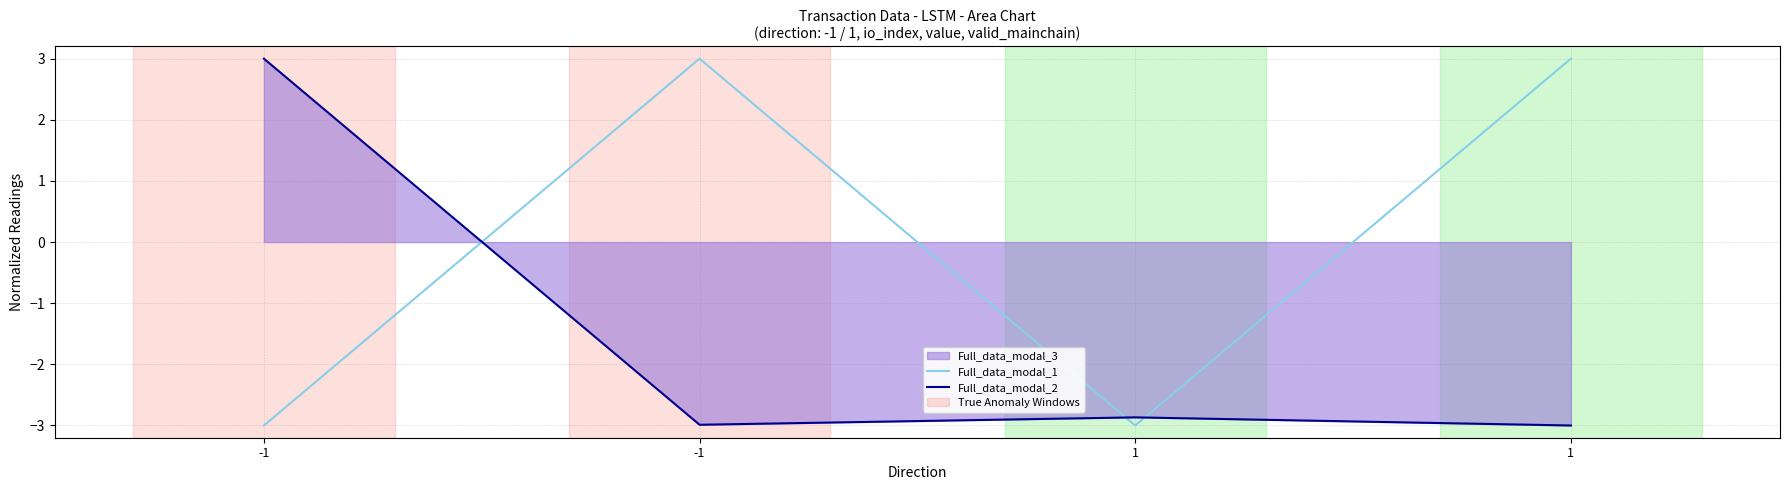

The Full_data_modal_1 series shows -3.0 at -1. True or false?

True